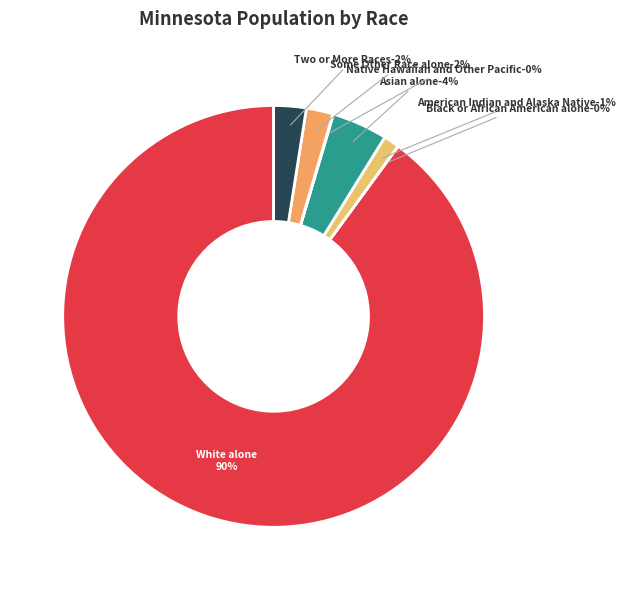

Which slice is the largest?

White alone